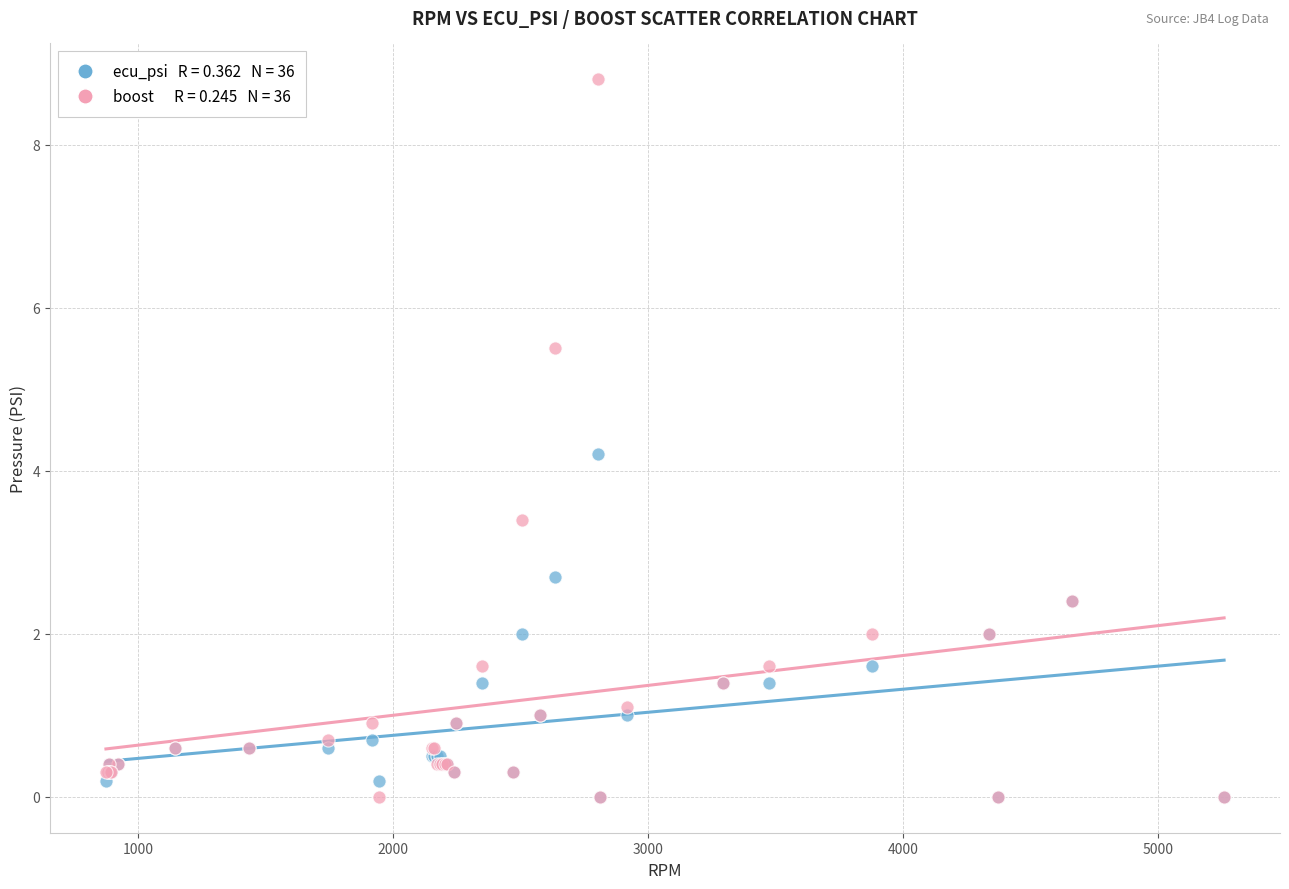

Across all series, what Y value is closest to 4?

4.2